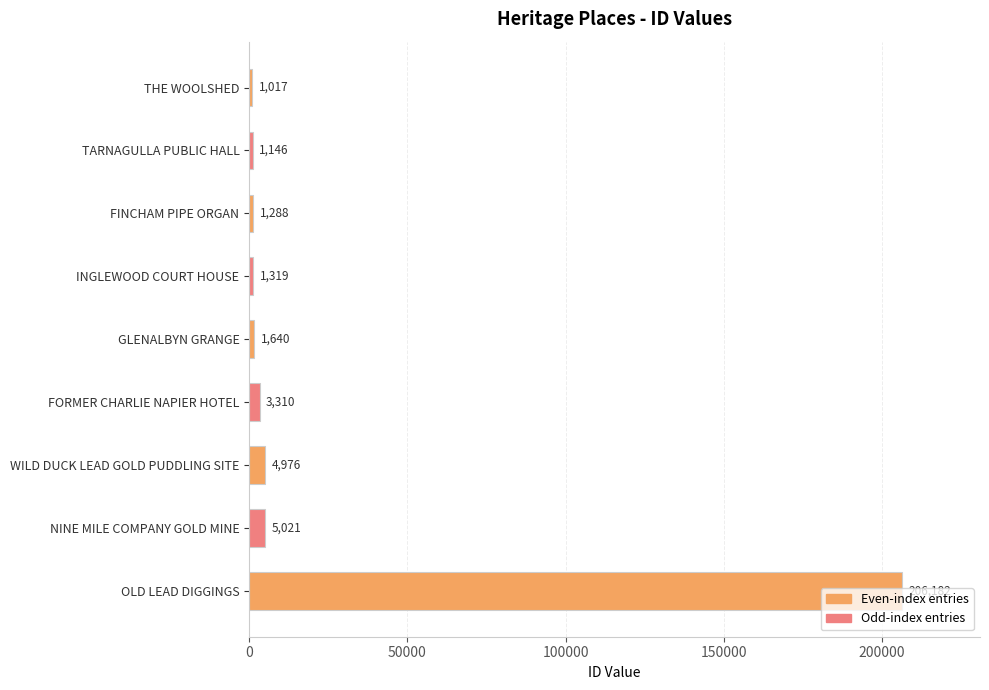

At which label is the value closest to 103599?

NINE MILE COMPANY GOLD MINE